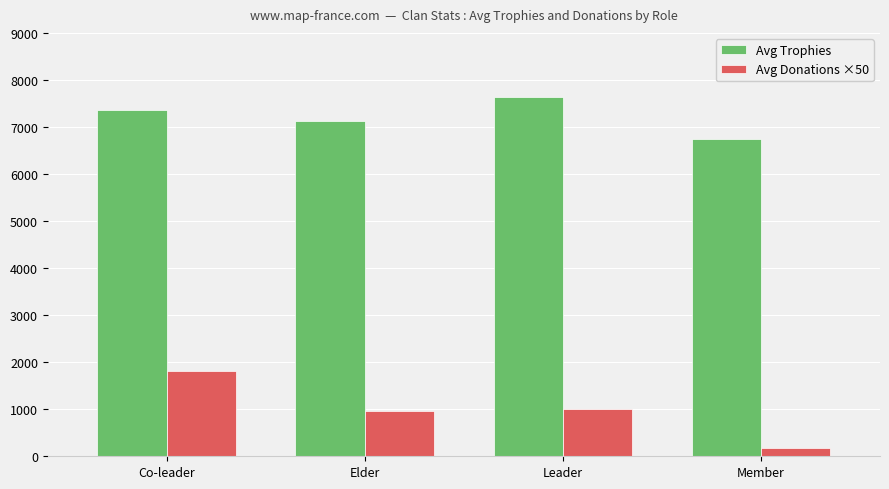

The Avg Donations ×50 series shows 1000.0 at Leader. True or false?

True